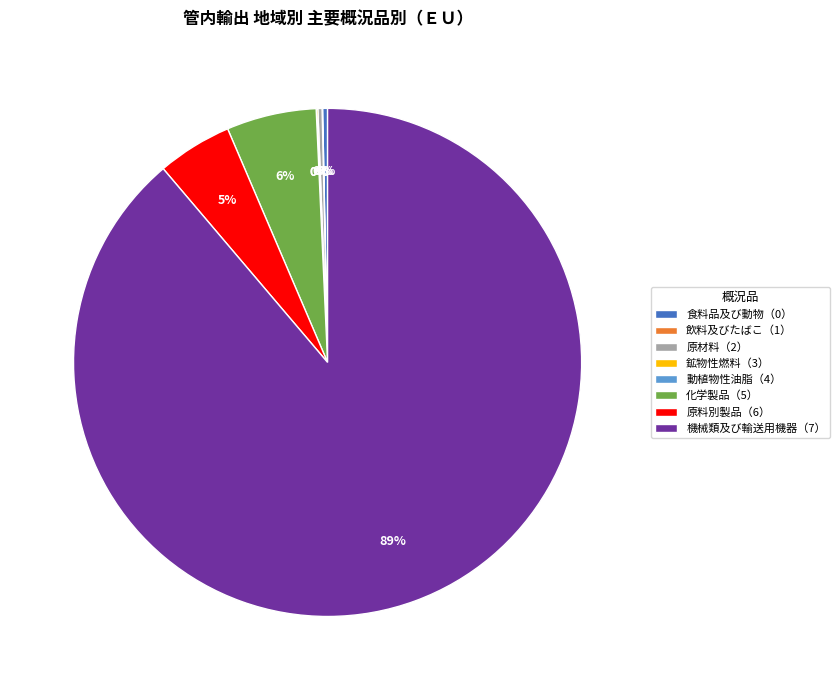

What percentage is the 化学製品（5） slice, to the nearest percent?

6%